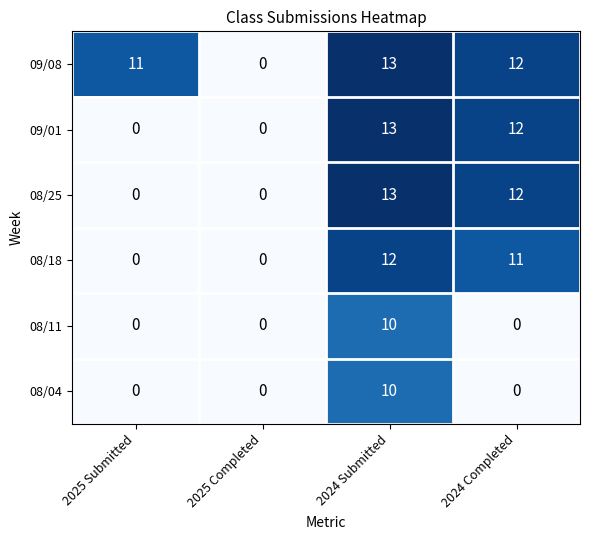

Reading left to right, list all the values displayed in this chart.

09/08: 2025 Submitted=11	2025 Completed=0	2024 Submitted=13	2024 Completed=12
09/01: 2025 Submitted=0	2025 Completed=0	2024 Submitted=13	2024 Completed=12
08/25: 2025 Submitted=0	2025 Completed=0	2024 Submitted=13	2024 Completed=12
08/18: 2025 Submitted=0	2025 Completed=0	2024 Submitted=12	2024 Completed=11
08/11: 2025 Submitted=0	2025 Completed=0	2024 Submitted=10	2024 Completed=0
08/04: 2025 Submitted=0	2025 Completed=0	2024 Submitted=10	2024 Completed=0